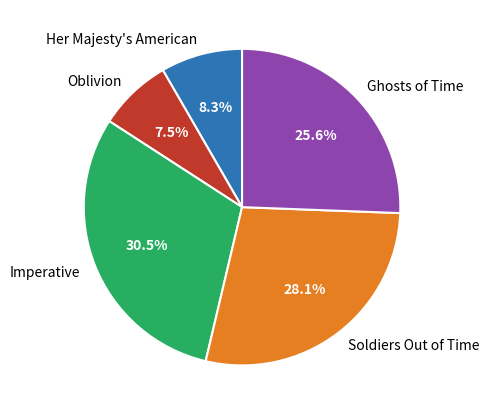

Between Her Majesty's American and Ghosts of Time, which is larger?

Ghosts of Time